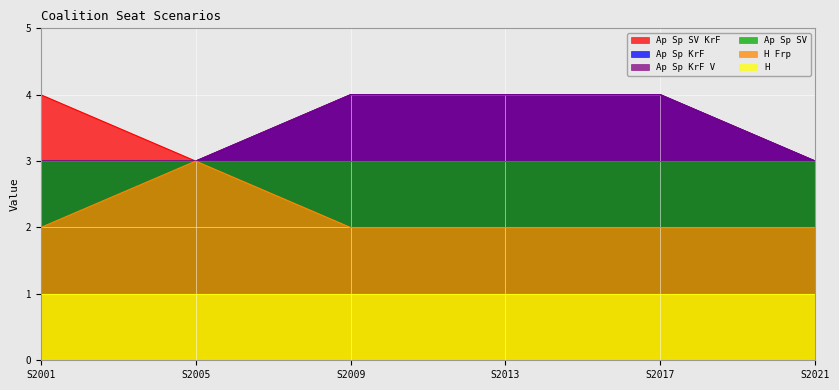

Which series has the widest spread of values?

Ap Sp SV KrF